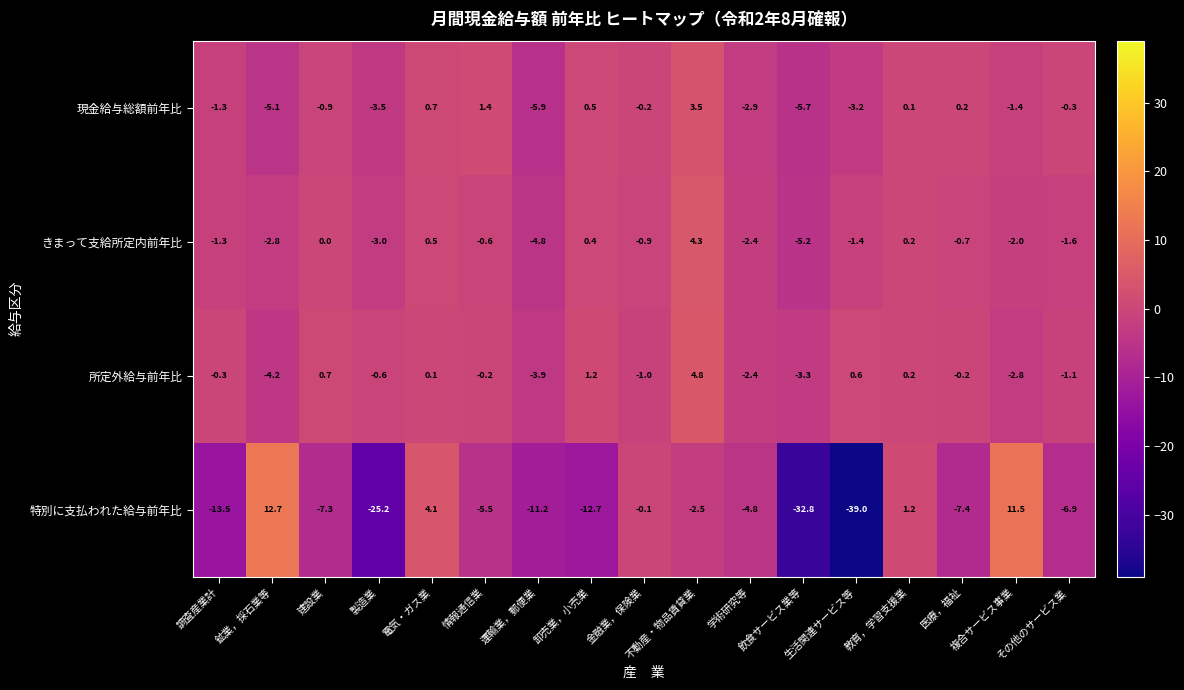

What is the sum of all きまって支給所定内前年比 values?

-21.3